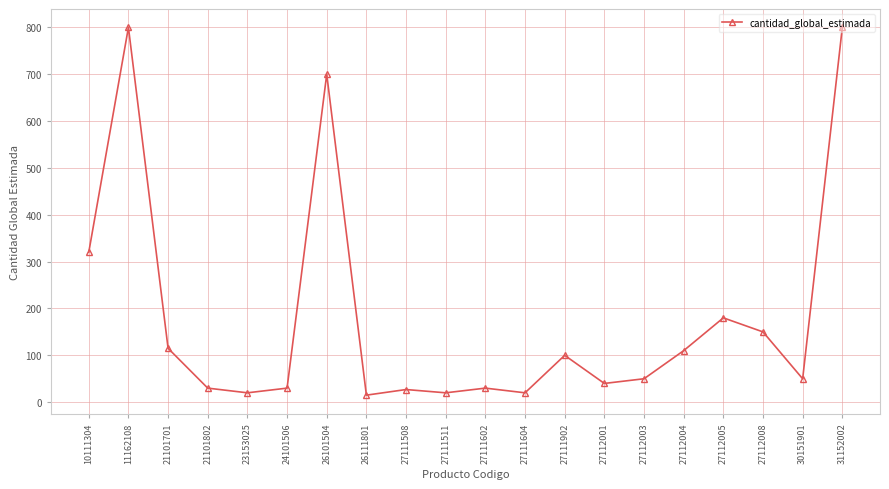

At which label is the value closest to 407?

10111304